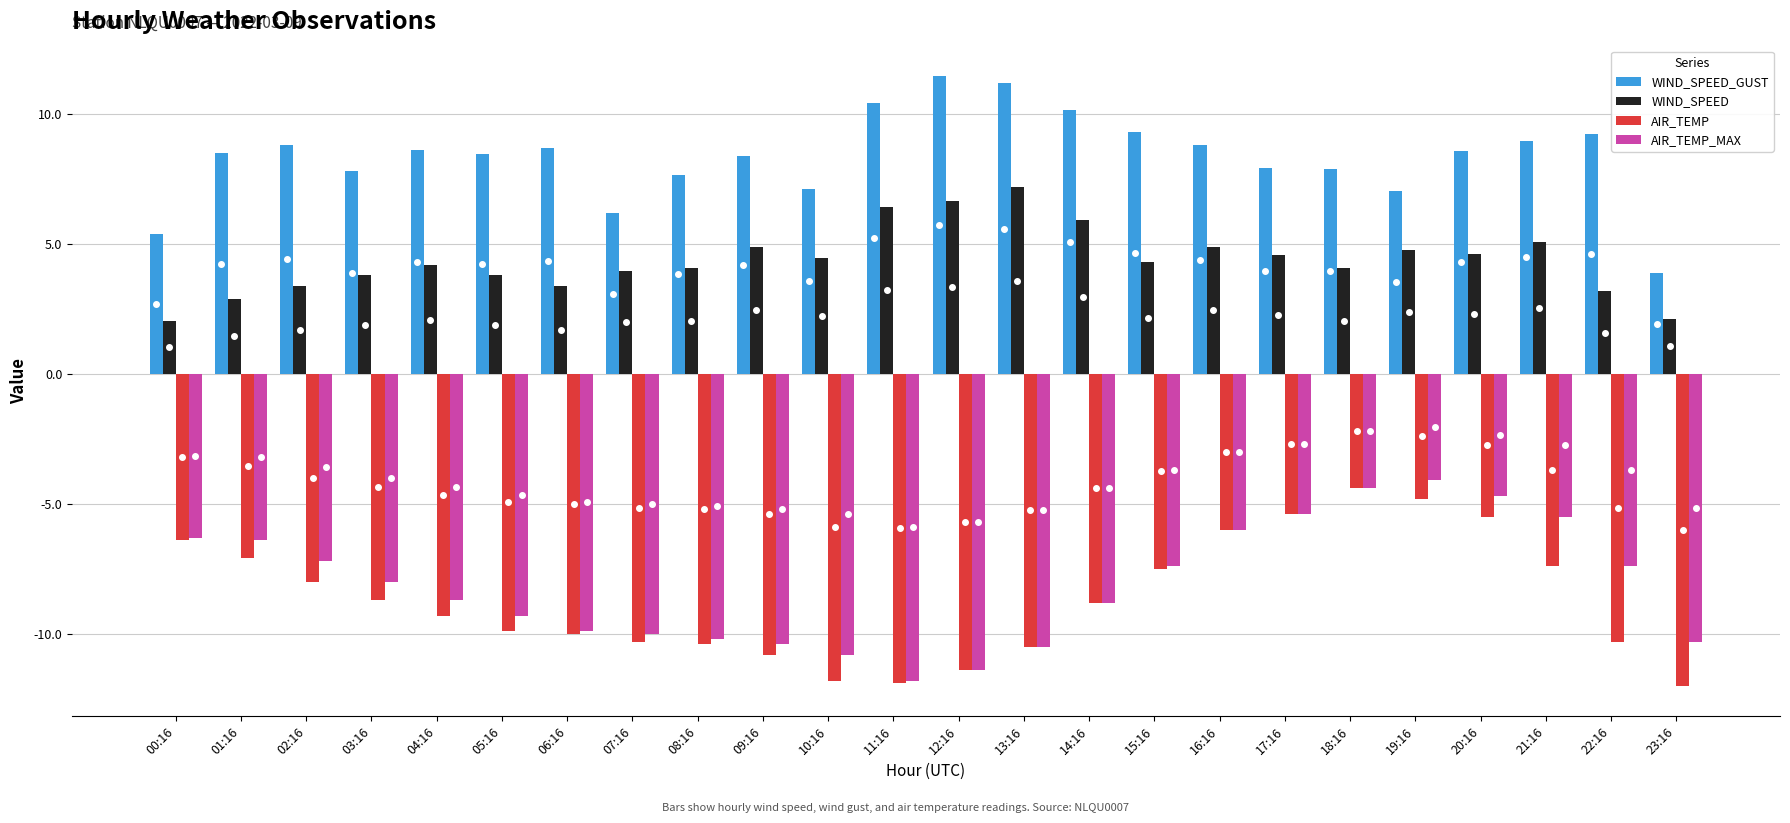

Which series has the largest total across all categories?

WIND_SPEED_GUST